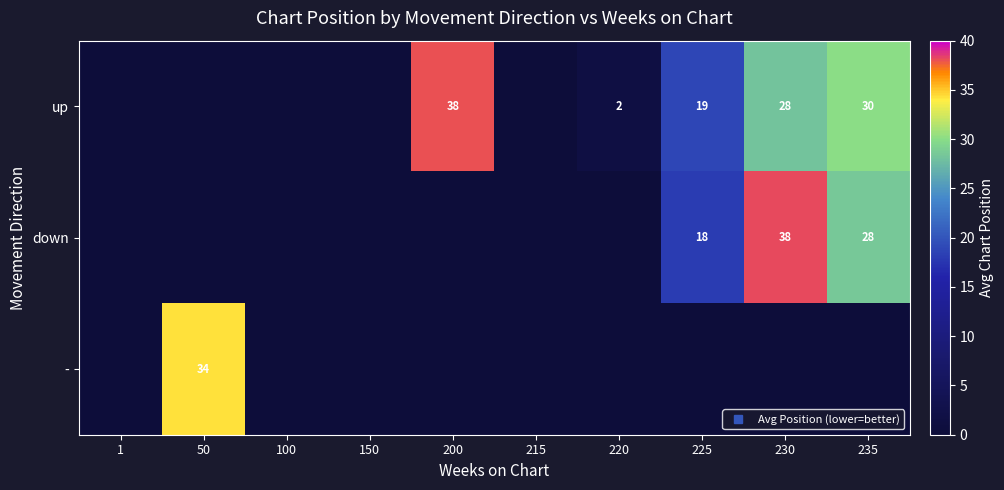

Which has a higher value, 100 or 1?

100